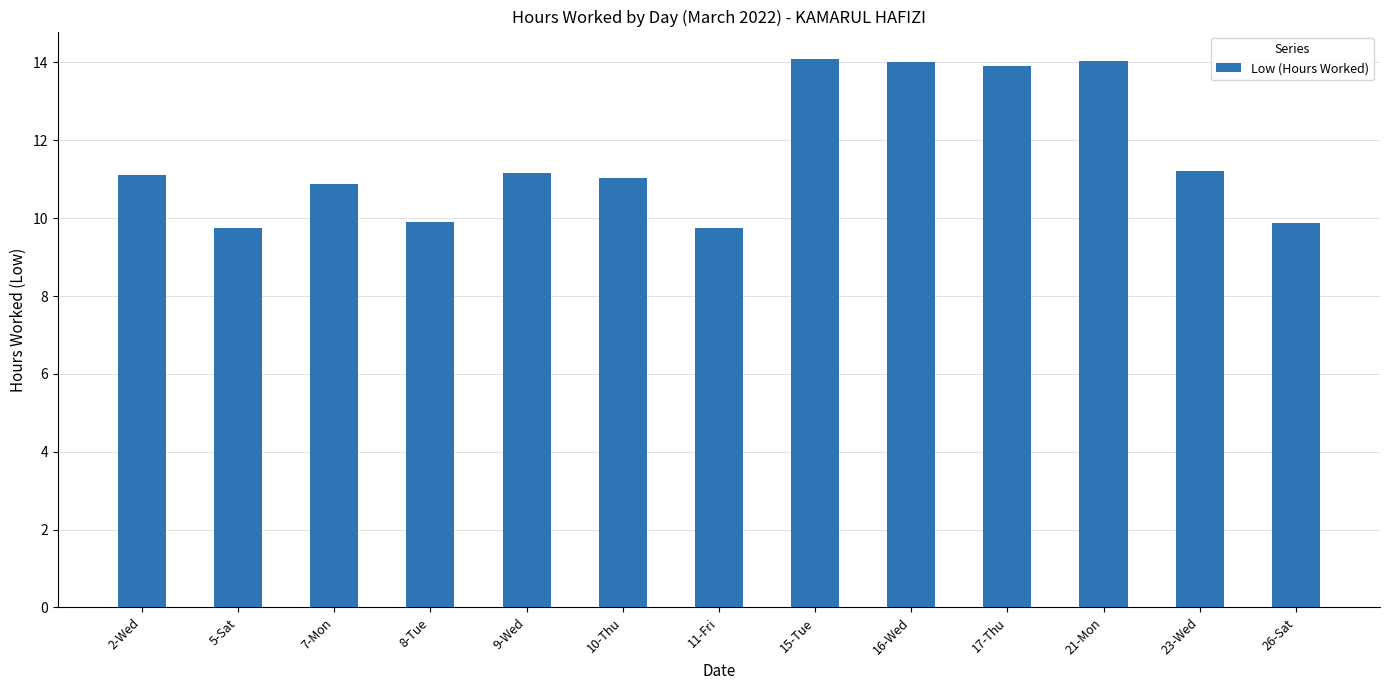

True or false: the data shows 14.0 at 21-Mon.

True